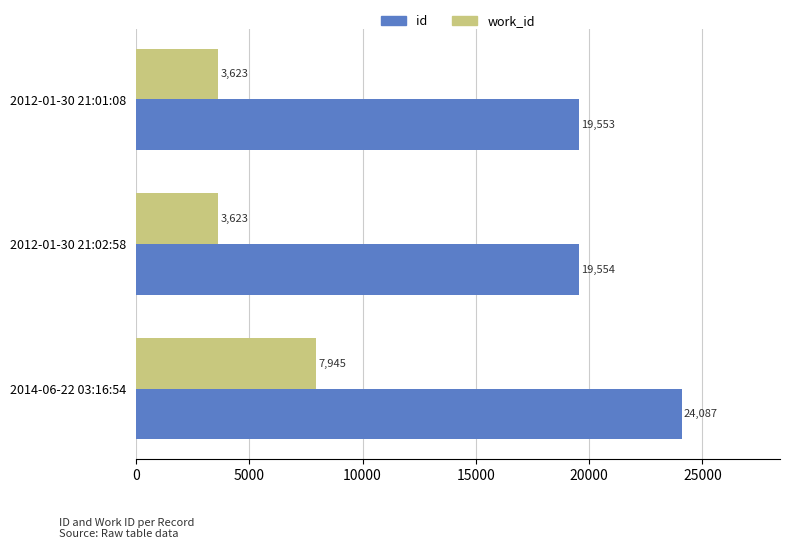

What is the spread (max minus min) of values at 2012-01-30 21:02:58?

15931